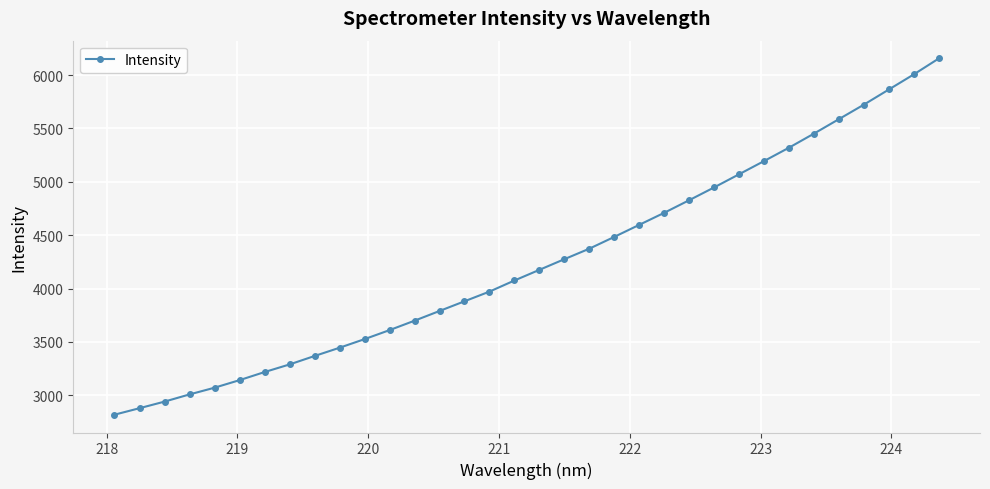

What is the value of the 13th point from the left?

3698.9